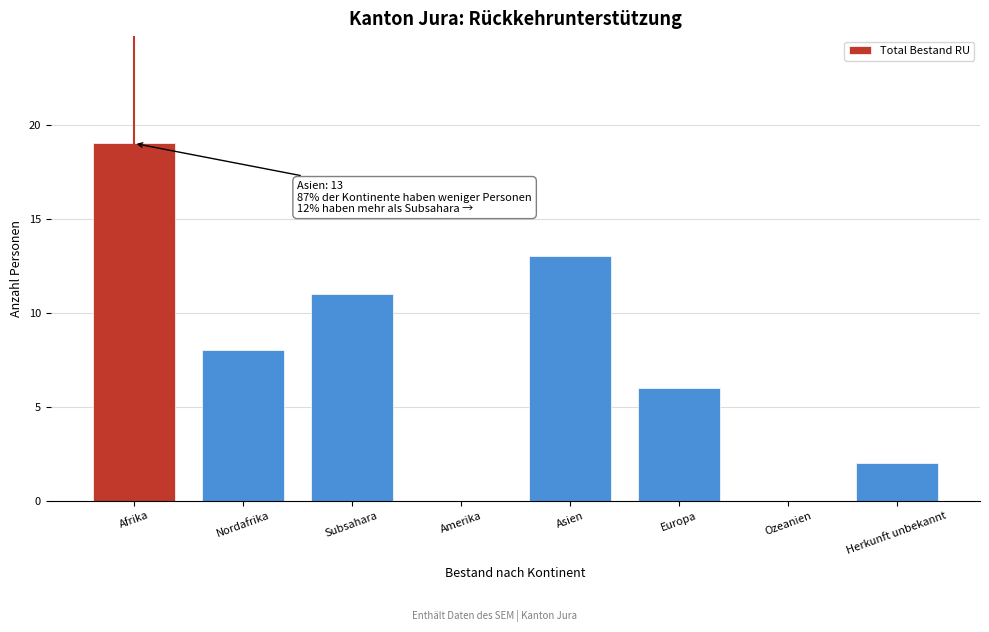

Reading right to left, list all the values displayed in this chart.

Herkunft unbekannt=2	Ozeanien=0	Europa=6	Asien=13	Amerika=0	Subsahara=11	Nordafrika=8	Afrika=19